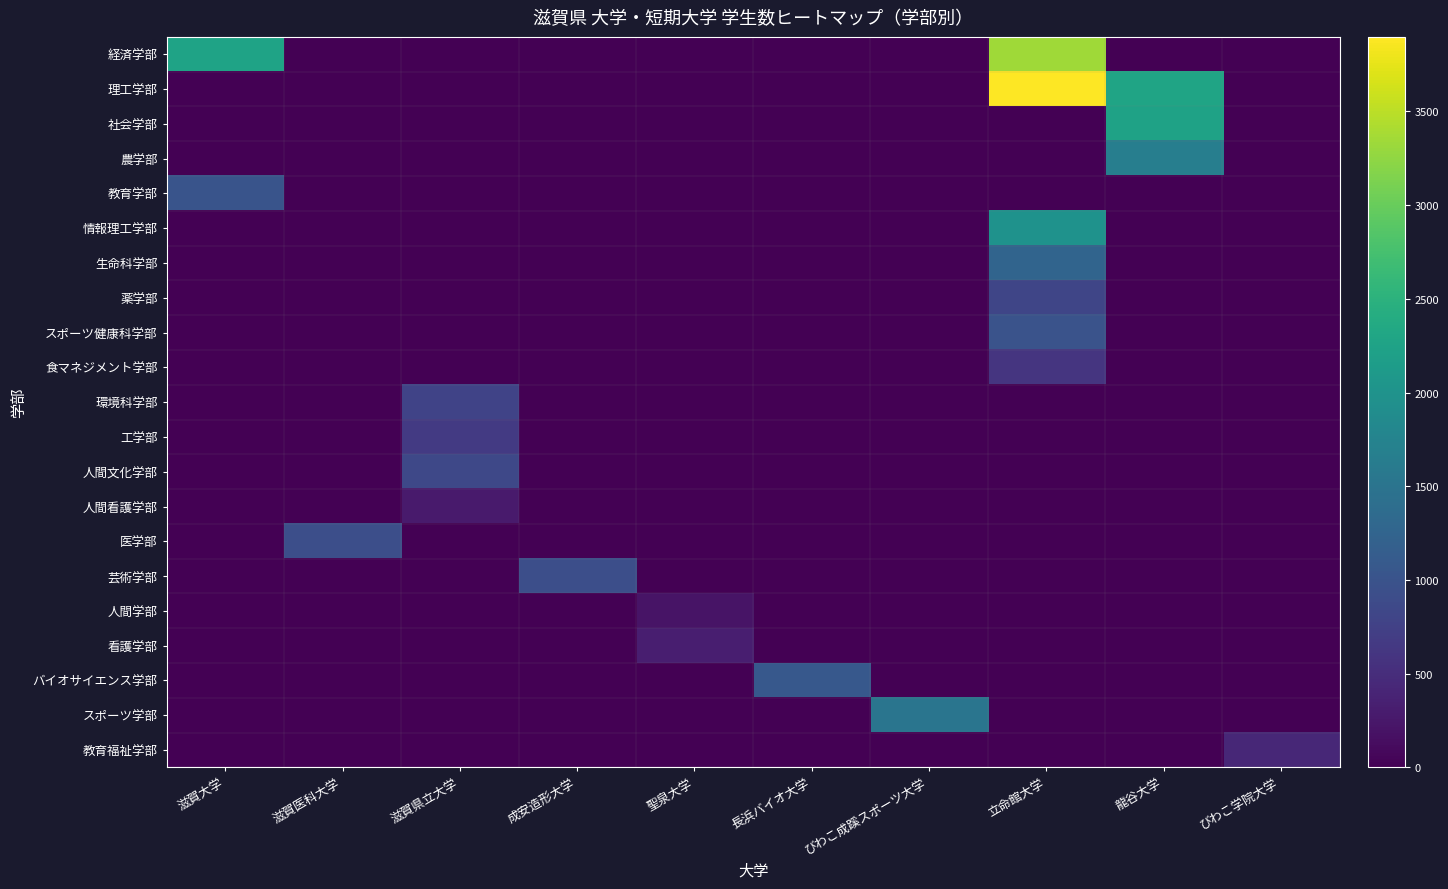

Which series has the largest range (max minus min)?

理工学部